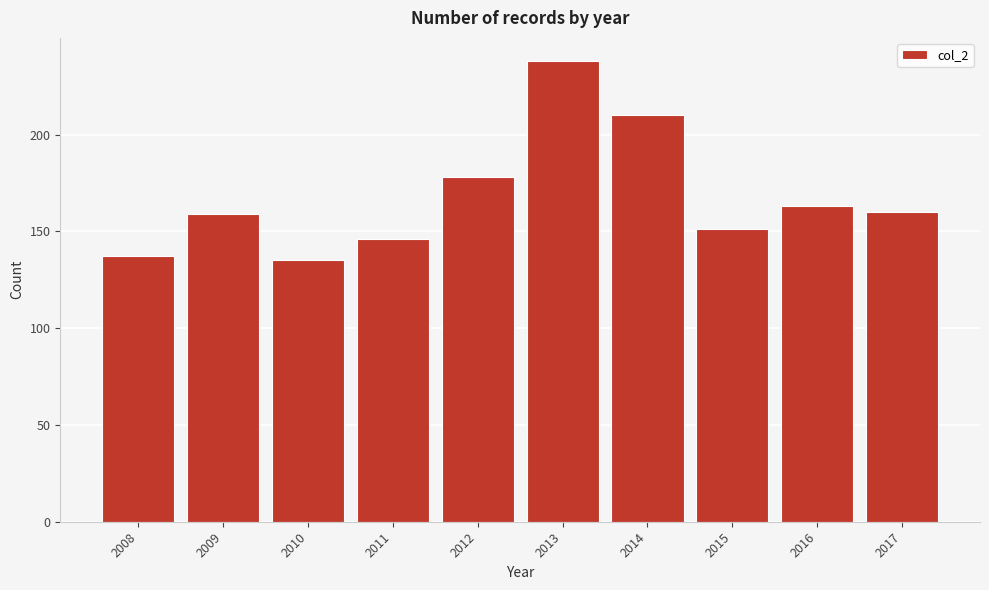

Reading right to left, what are all the values shown in this chart?

2017=160	2016=163	2015=151	2014=210	2013=238	2012=178	2011=146	2010=135	2009=159	2008=137